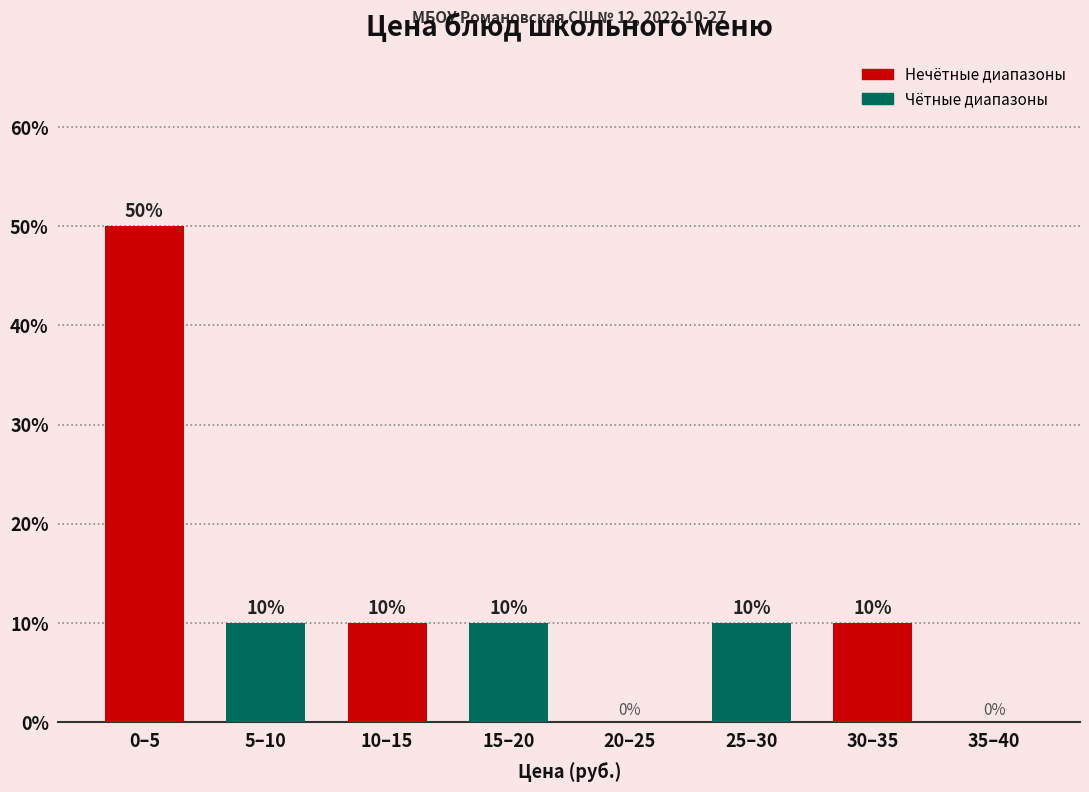

Reading right to left, extract all data points from this chart.

35–40=0	30–35=10	25–30=10	20–25=0	15–20=10	10–15=10	5–10=10	0–5=50